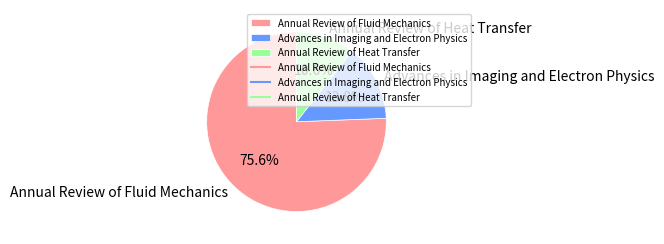

How many segments does this pie chart have?

3